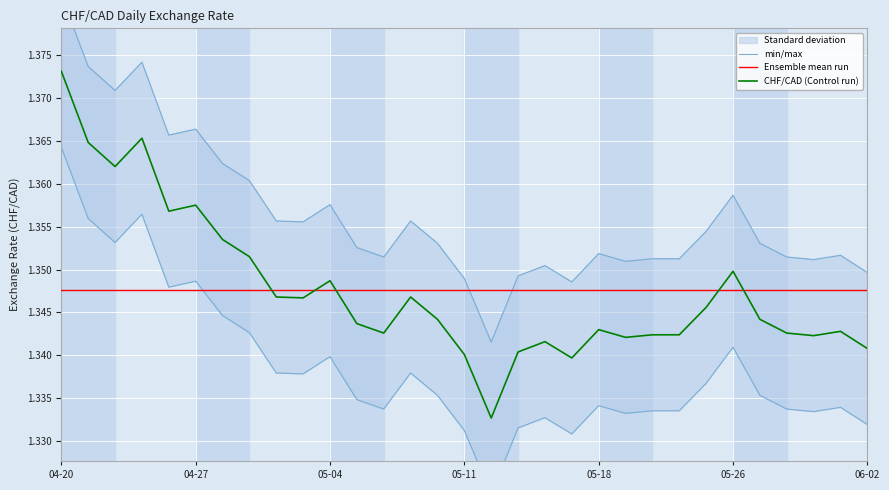

What is the average value of the min/max series?

1.4